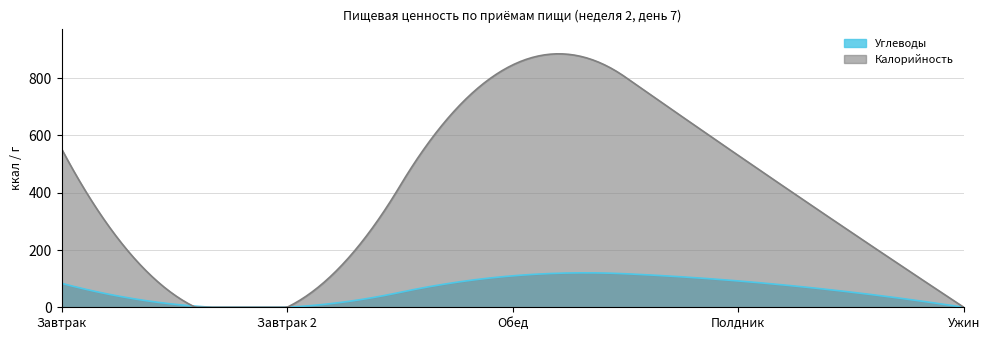

The Калорийность series shows 144.7 at Полдник. True or false?

False